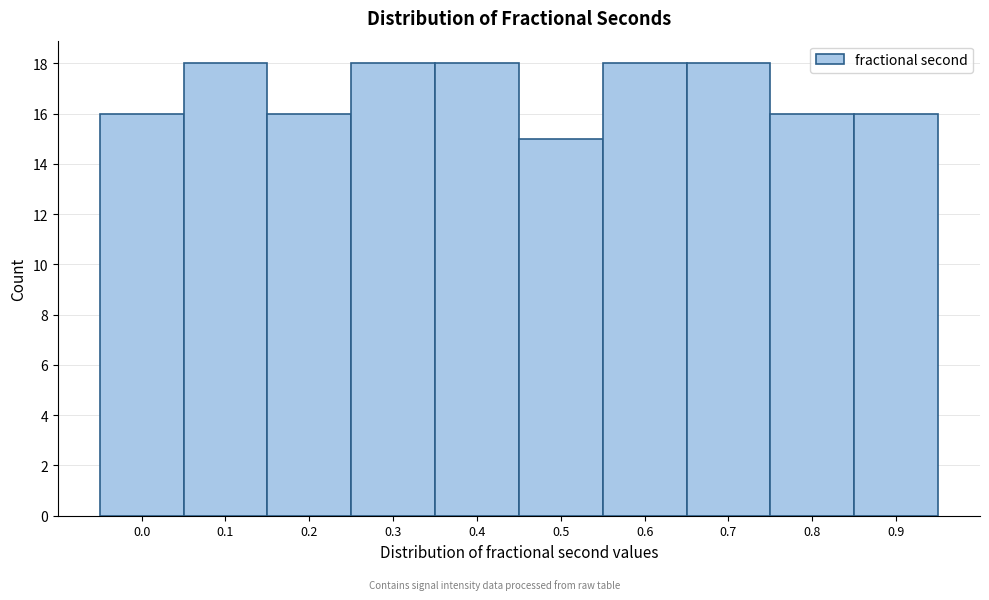

Reading left to right, list all the values displayed in this chart.

16	18	16	18	18	15	18	18	16	16